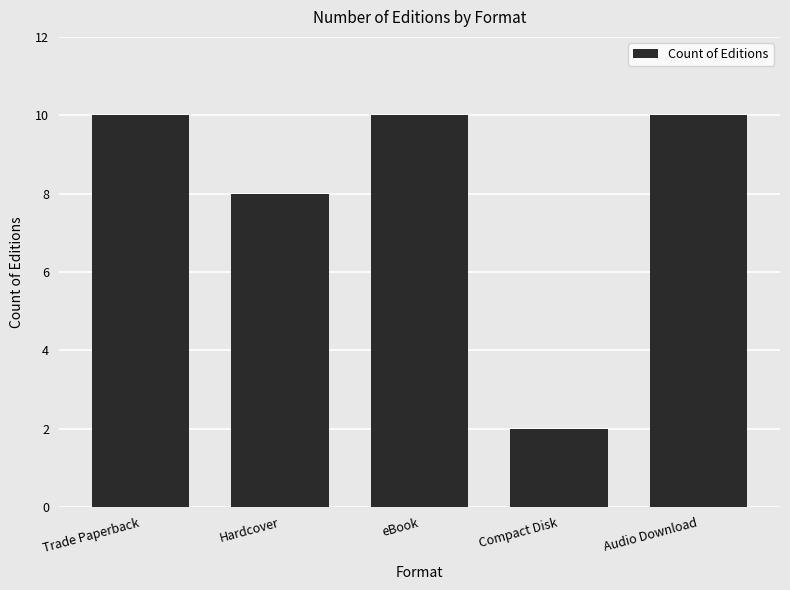

What is the approximate value at Hardcover?

8